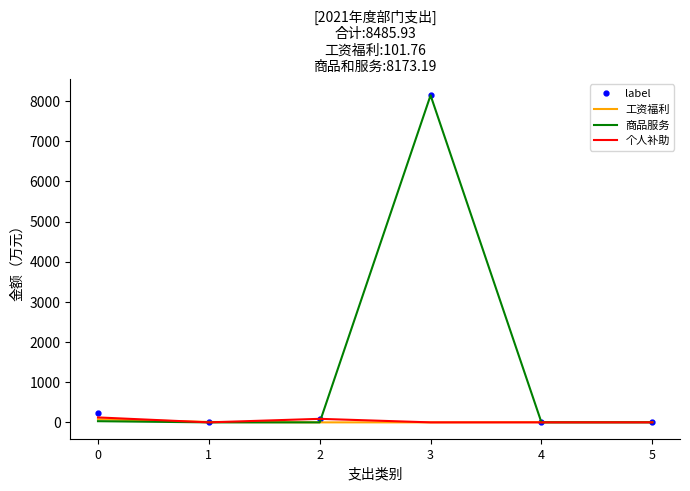

Between 2 and 3, which series saw the biggest shift?

商品服务